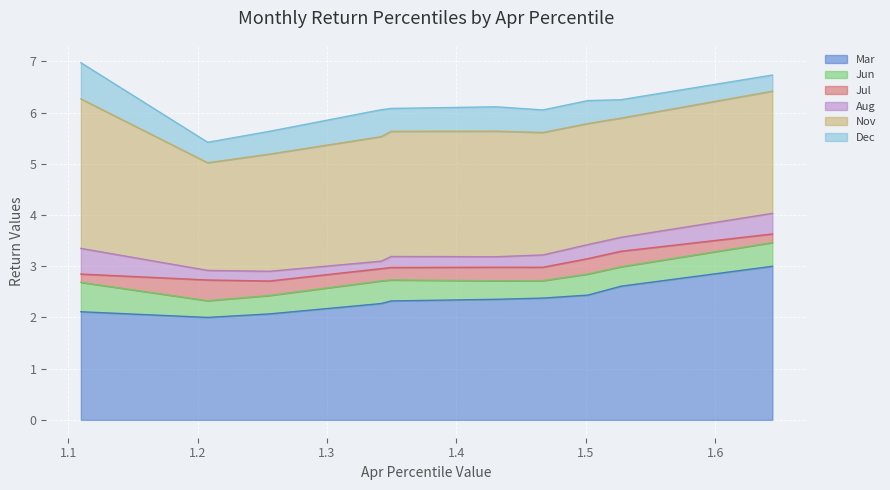

What is the value of the Dec point at the 4th from the left?

0.5